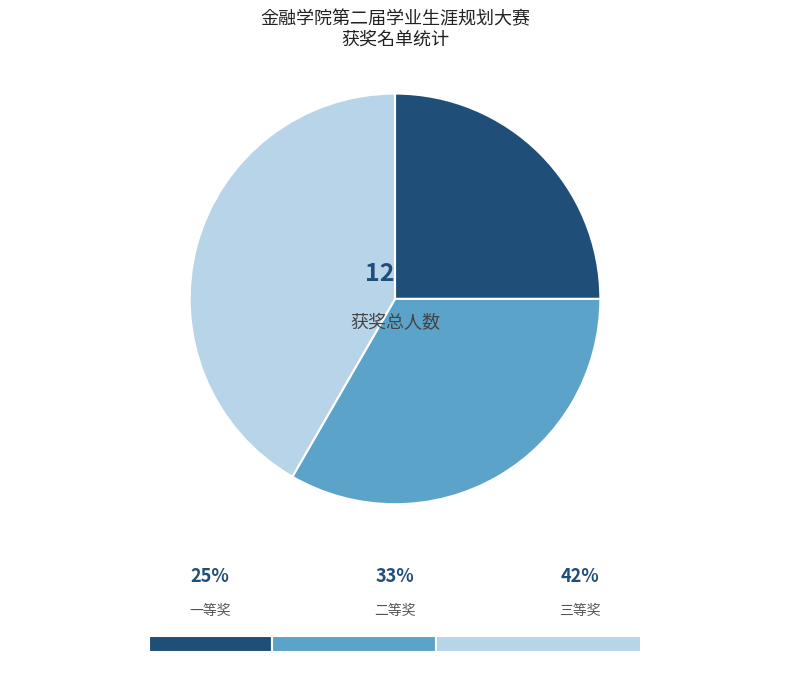

How many segments does this pie chart have?

3